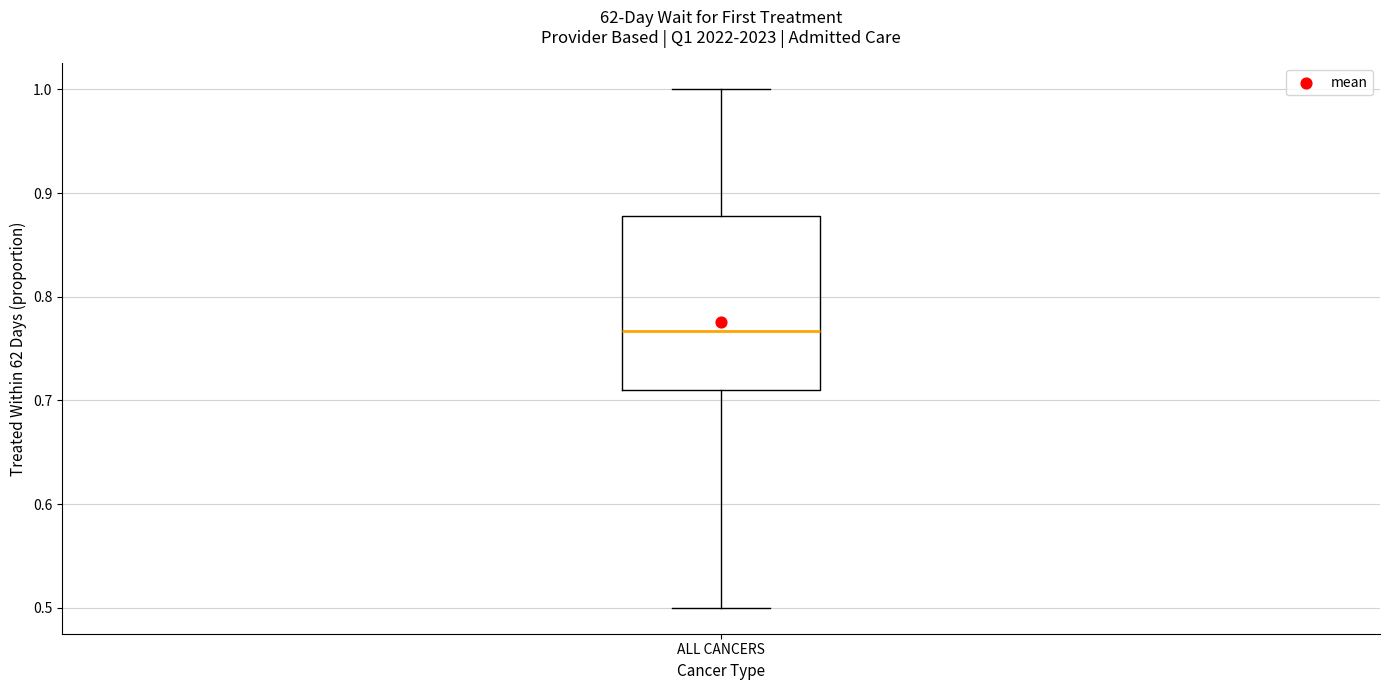

Transcribe this box plot: give where the median line is, the range the box spans, and where the two whiskers end, as read against the y-axis. The values are not printed on the chart, so give them approximately, as read against the axis.

median 0.77, box 0.71 to 0.88, whiskers 0.50 to 1.00